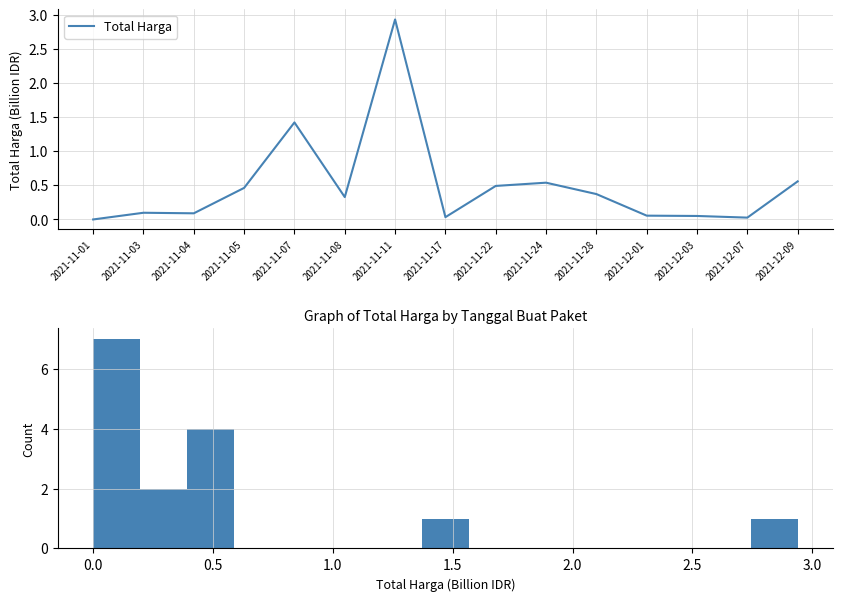

What is the greatest value displayed?

2.9